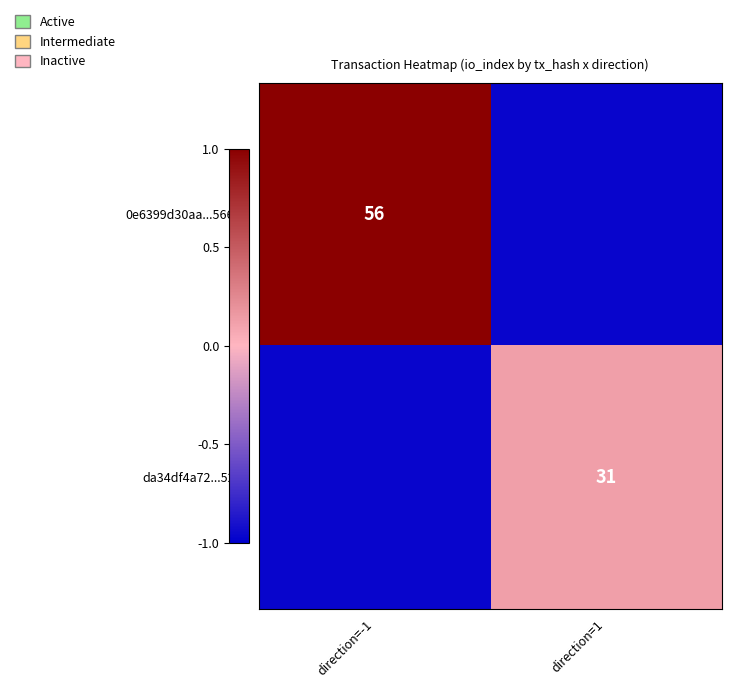

How many categories are shown in the chart?

2